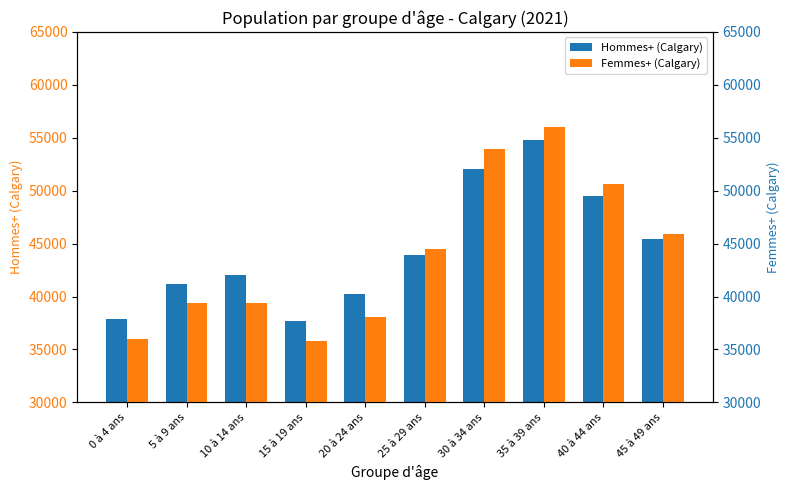

What is the sum of the Hommes+ (Calgary) values at 35 à 39 ans and 15 à 19 ans?

92505